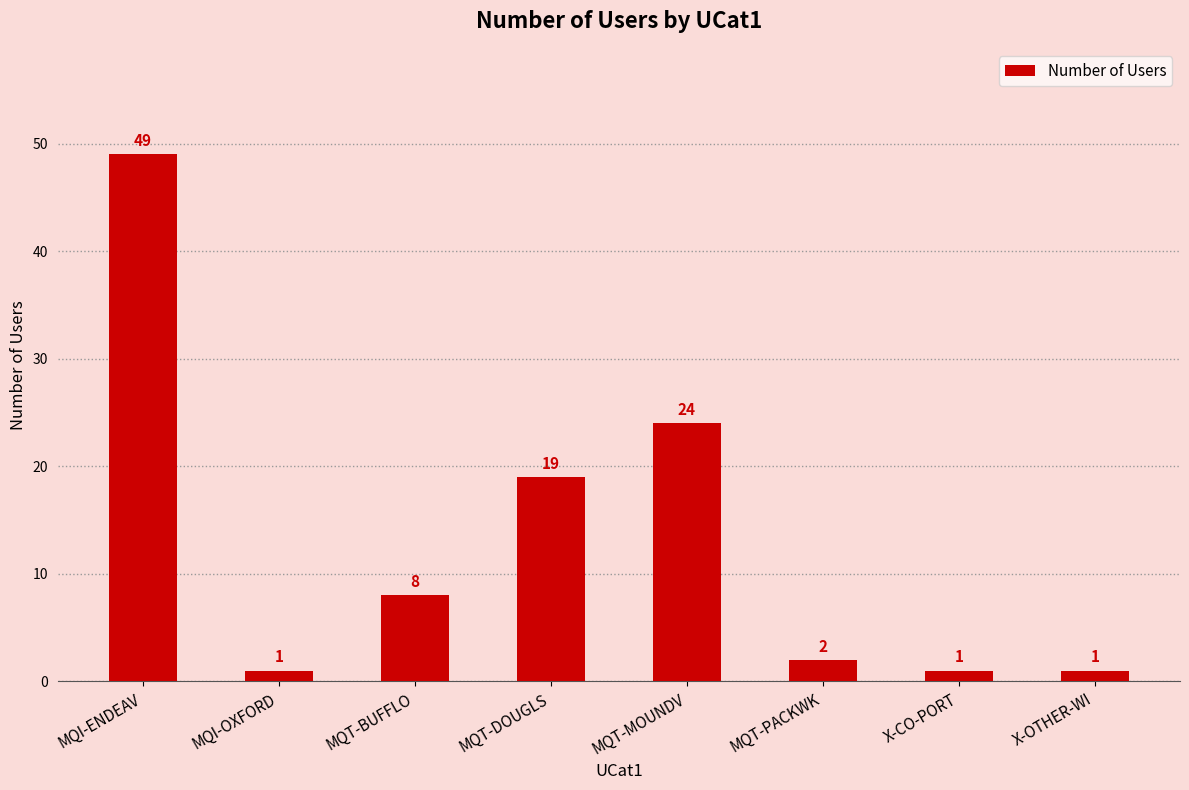

Approximately how many times larger is the value at X-CO-PORT compared to X-OTHER-WI?

1.0